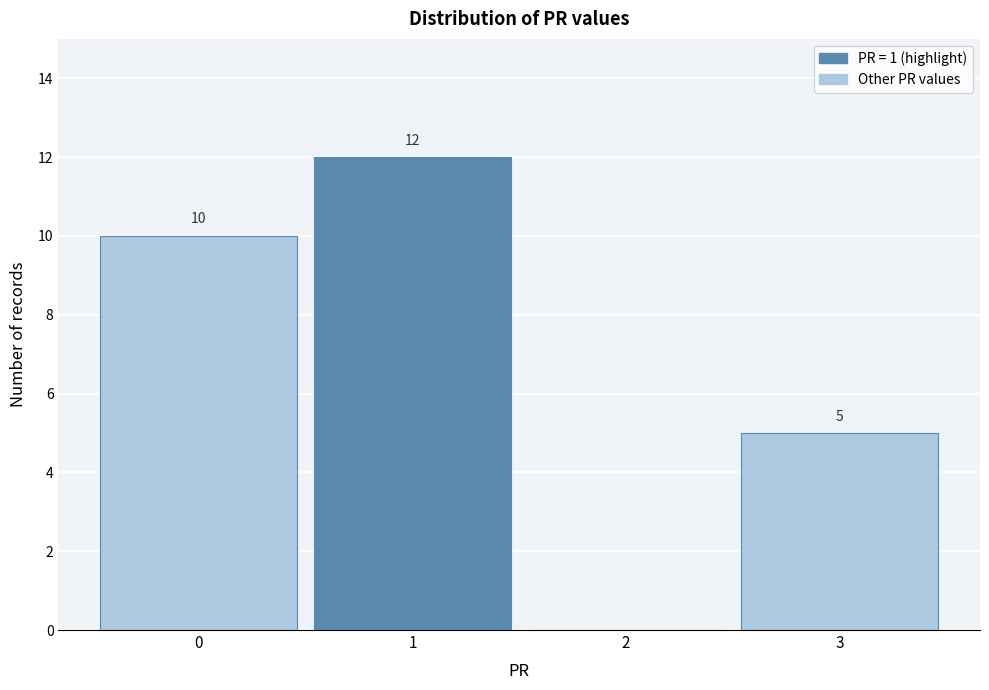

Over which range of the x-axis is the bar tallest?

0.5 to 1.5